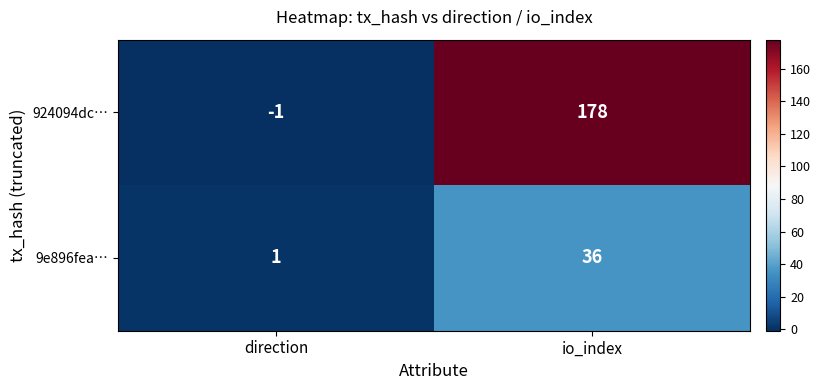

At which category is the sum across all series the highest?

io_index